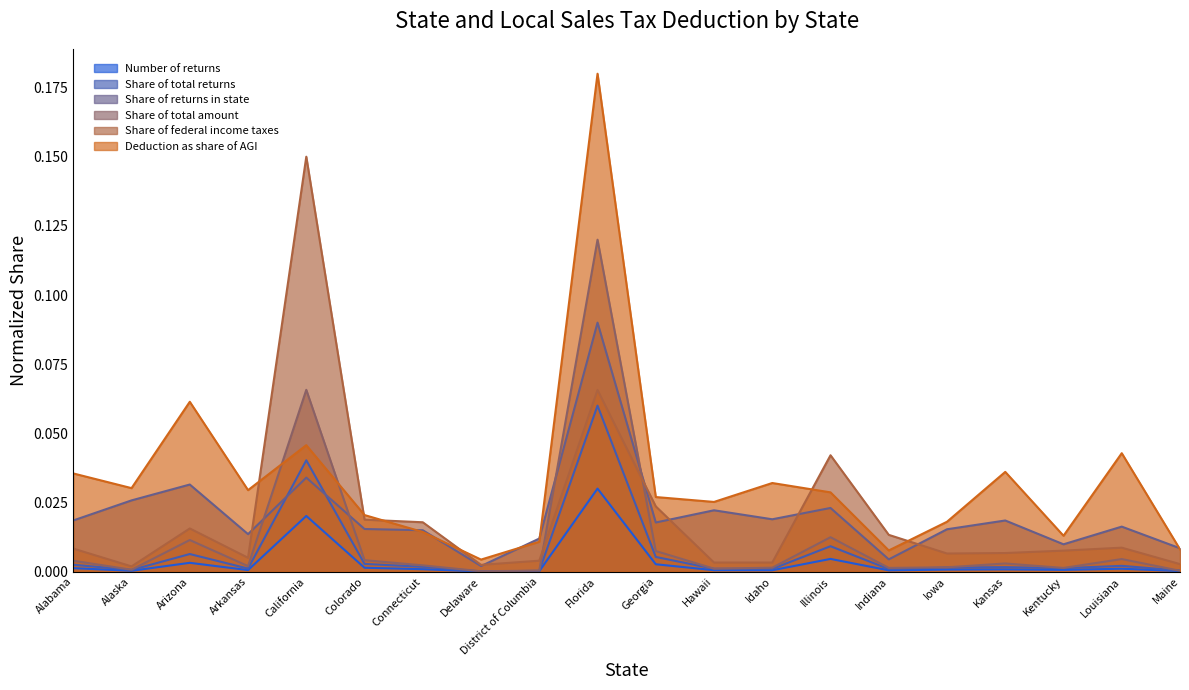

Between Alaska and Delaware, which series saw the biggest shift?

Deduction as share of AGI